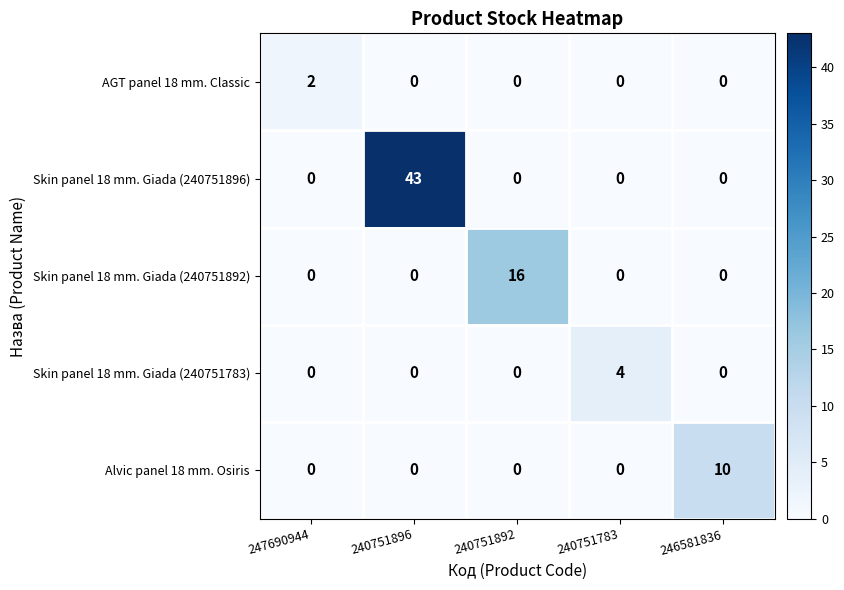

The value of Alvic panel 18 mm. Osiris at 240751892 is -5. True or false?

False